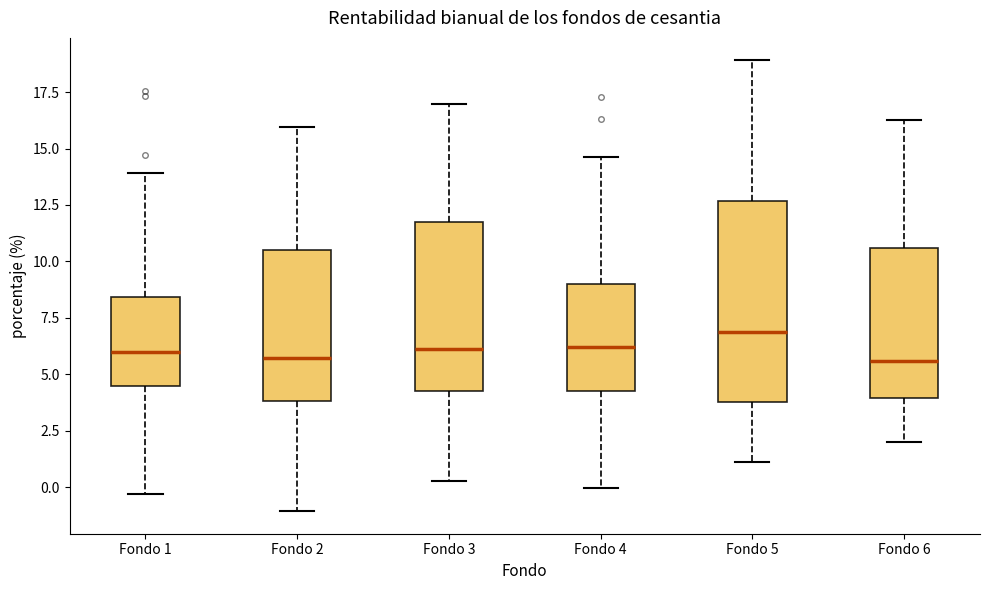

Where does the lower whisker of the box for Fondo 5 end on the y-axis? The values are not printed on the chart, so give them approximately, as read against the axis.

1.0